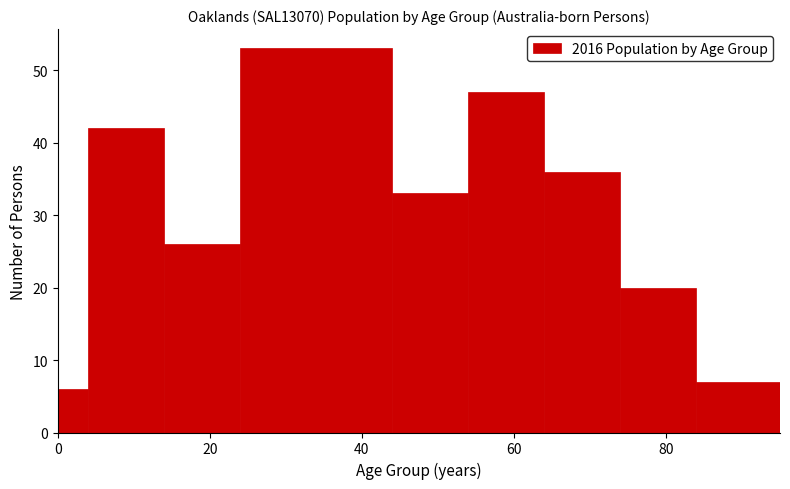

Read against the x-axis, roughly where is the centre of the tallest bar?

34